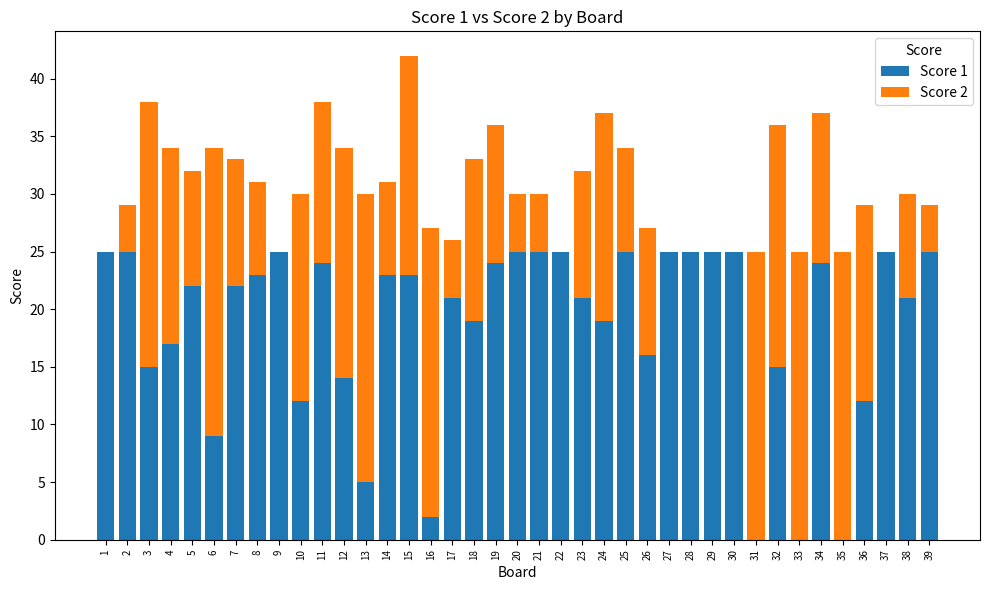

What is the total value across all series at 30?

25